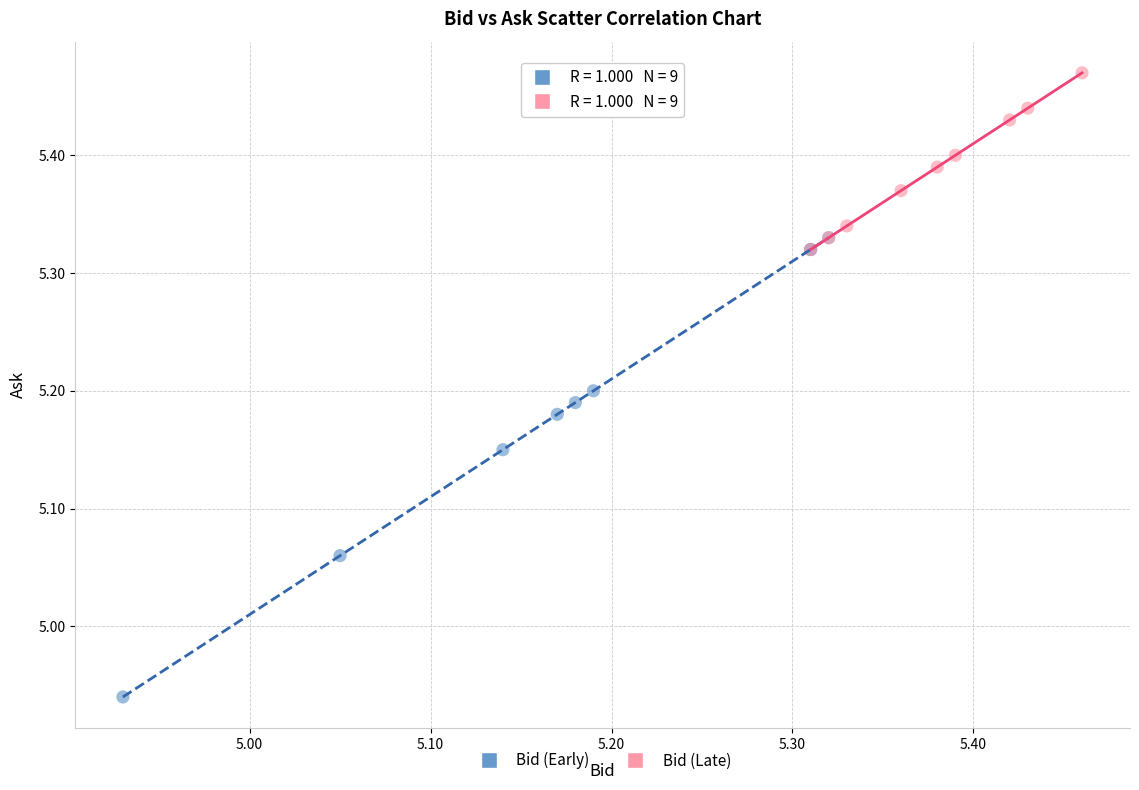

Which series contains the lowest Y value?

Bid (Early)